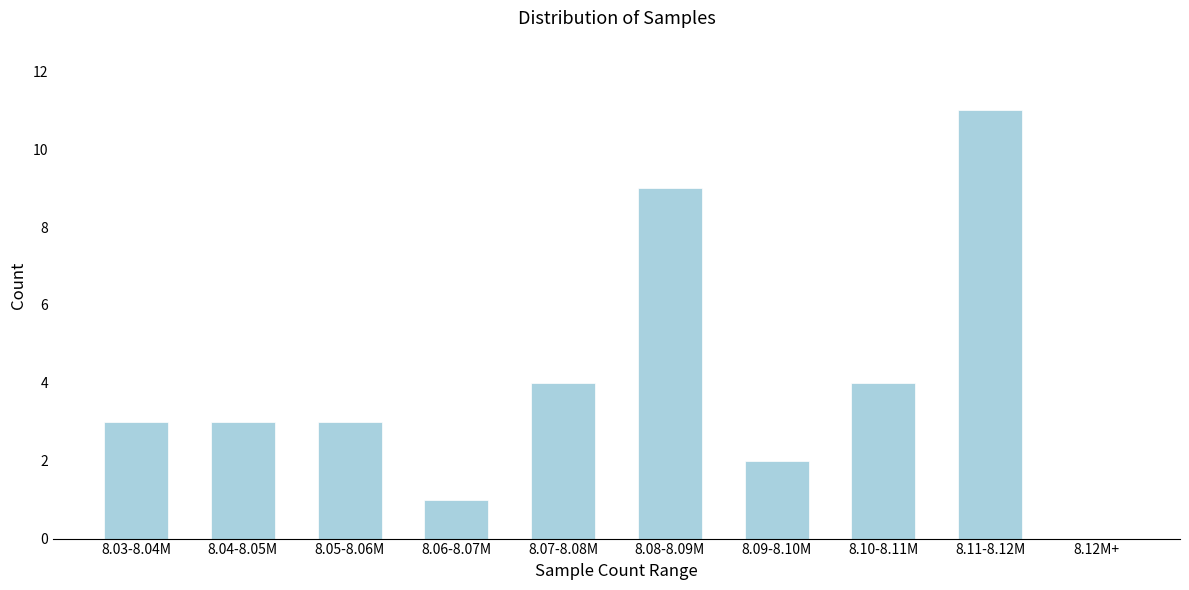

Reading left to right, what are all the values shown in this chart?

8.03-8.04M=3	8.04-8.05M=3	8.05-8.06M=3	8.06-8.07M=1	8.07-8.08M=4	8.08-8.09M=9	8.09-8.10M=2	8.10-8.11M=4	8.11-8.12M=11	8.12M+=0